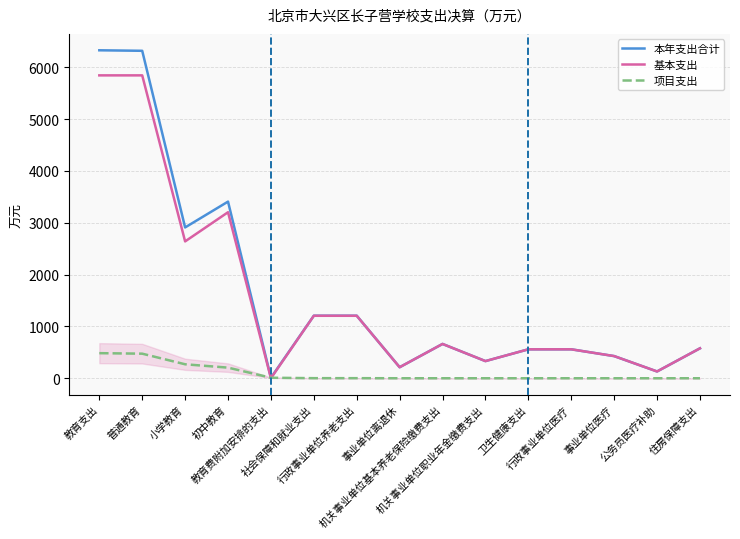

Rank the series by their maximum value, from lowest to highest.

项目支出, 基本支出, 本年支出合计